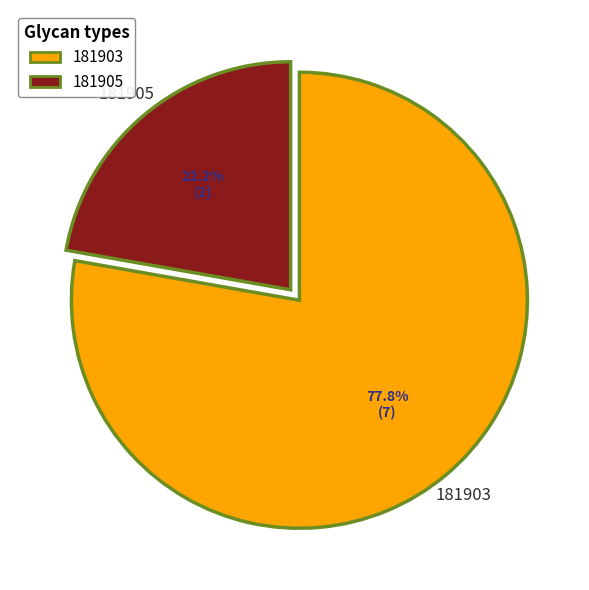

Is the sum of 181903 and 181905 greater than half?

Yes